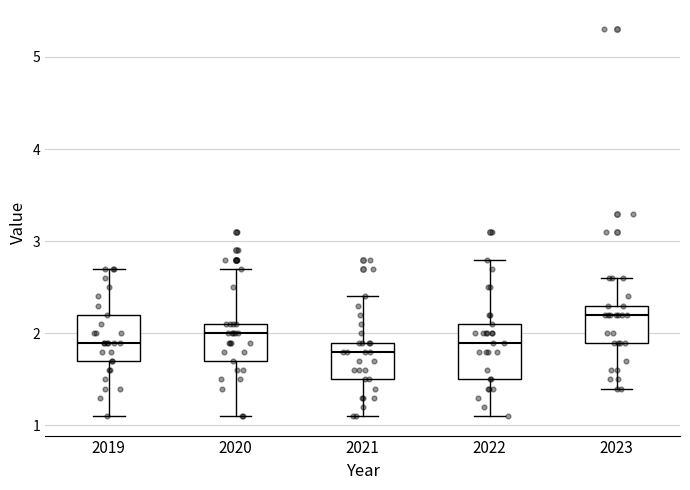

Reading left to right, read every box against the y-axis: the position of its median line, the range the box covers, and the ends of its whiskers. The values are not printed on the chart, so give them approximately, as read against the axis.

2019: median 1.9, box 1.7 to 2.2, whiskers 1.1 to 2.7
2020: median 2.0, box 1.7 to 2.1, whiskers 1.1 to 2.7
2021: median 1.8, box 1.5 to 1.9, whiskers 1.1 to 2.4
2022: median 1.9, box 1.5 to 2.1, whiskers 1.1 to 2.8
2023: median 2.2, box 1.9 to 2.3, whiskers 1.4 to 2.6